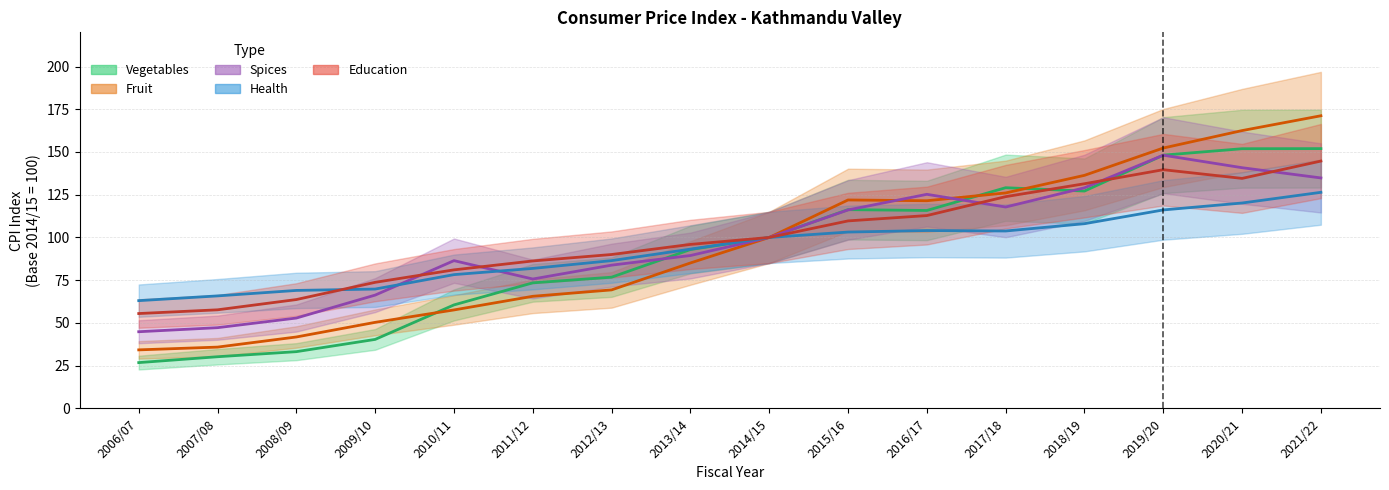

Reading left to right, what are all the values shown in this chart?

Vegetables: 26.8	30.2	33.2	40.4	60.5	73.4	76.8	92.9	100.0	116.3	115.8	129.1	127.1	148.1	151.9	152.0
Fruit: 34.2	35.8	41.8	50.3	57.6	65.6	69.3	85.1	100.0	121.9	121.5	126.0	136.3	152.3	162.5	171.2
Spices: 44.8	47.2	52.9	66.3	86.4	75.7	83.8	89.4	100.0	116.1	125.2	117.8	129.0	148.1	140.8	134.8
Health: 63.0	65.8	69.0	69.8	78.2	81.9	86.4	93.2	100.0	103.2	104.0	103.8	108.0	116.1	120.2	126.4
Education: 55.5	57.7	63.7	73.7	81.0	86.3	90.0	95.9	100.0	109.7	112.8	123.9	131.4	139.6	134.5	144.7